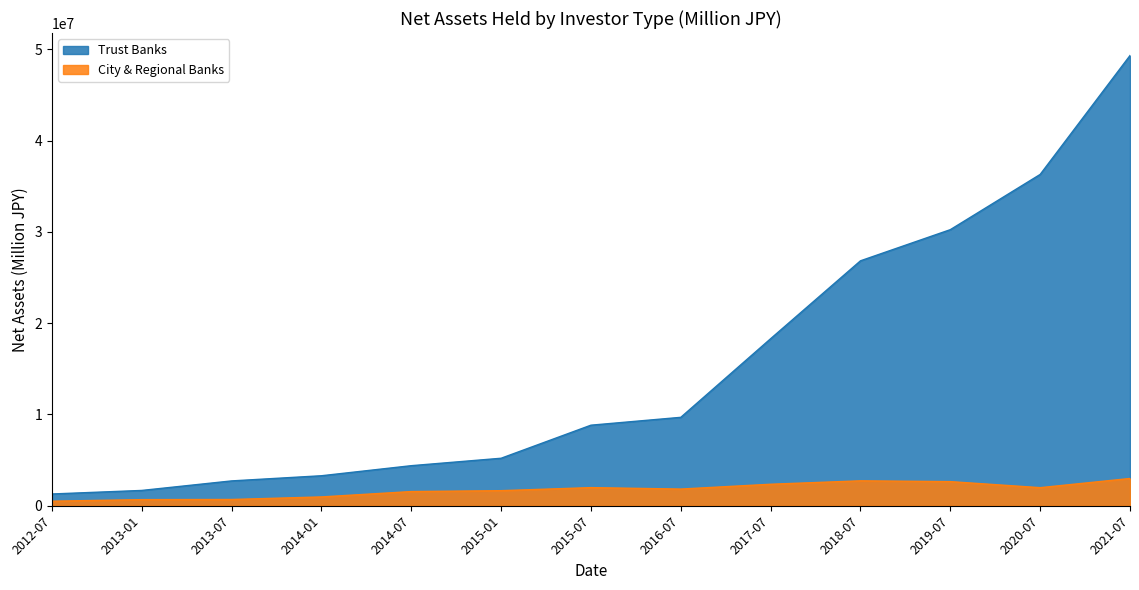

What value does the City & Regional Banks series have at 2014-07, to the nearest 100?

1552900